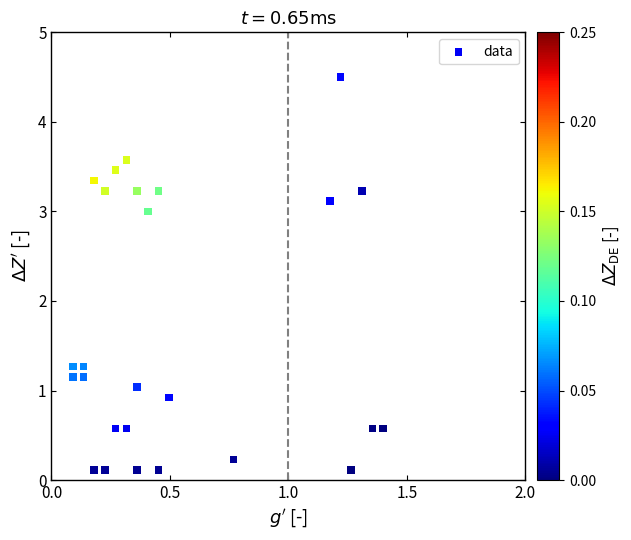

What is the range of Y values (max minus min)?

4.4